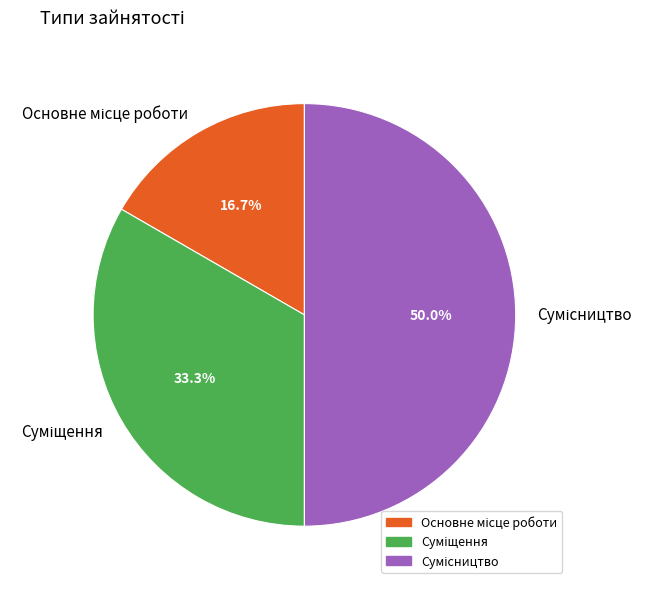

What is the change in value from Основне місце роботи to Сумісництво?

+2